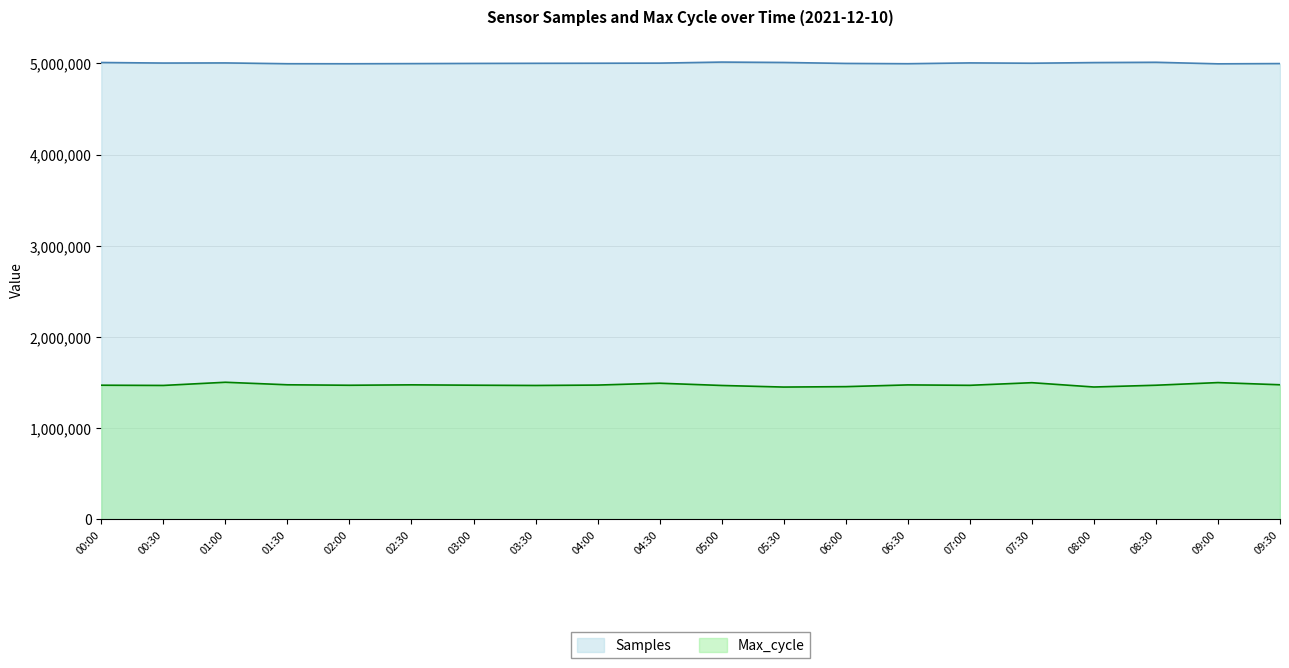

Where does the Samples series first go above 5002909?

00:00